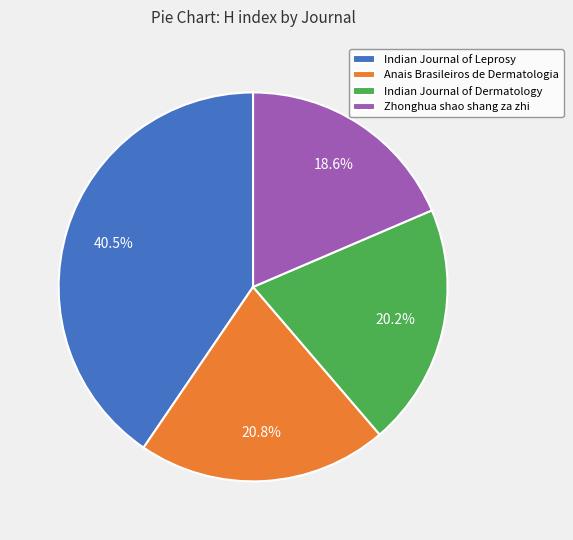

Does Indian Journal of Leprosy account for over 50% of the chart?

No